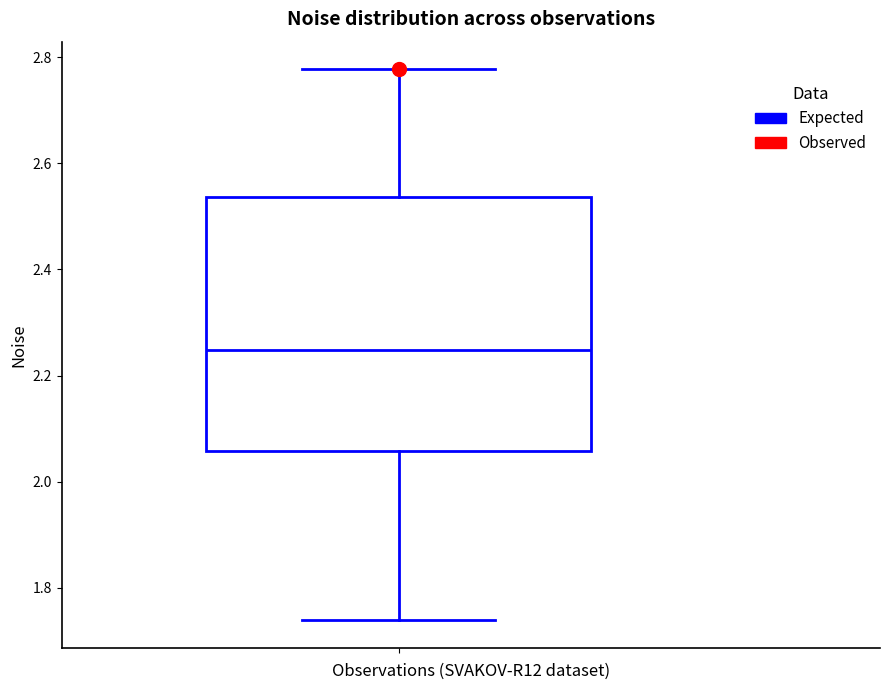

Read this box plot against the y-axis: the position of the median line, the range covered by the box, and the ends of both whiskers. The values are not printed on the chart, so give them approximately, as read against the axis.

median 2.24, box 2.06 to 2.54, whiskers 1.74 to 2.78